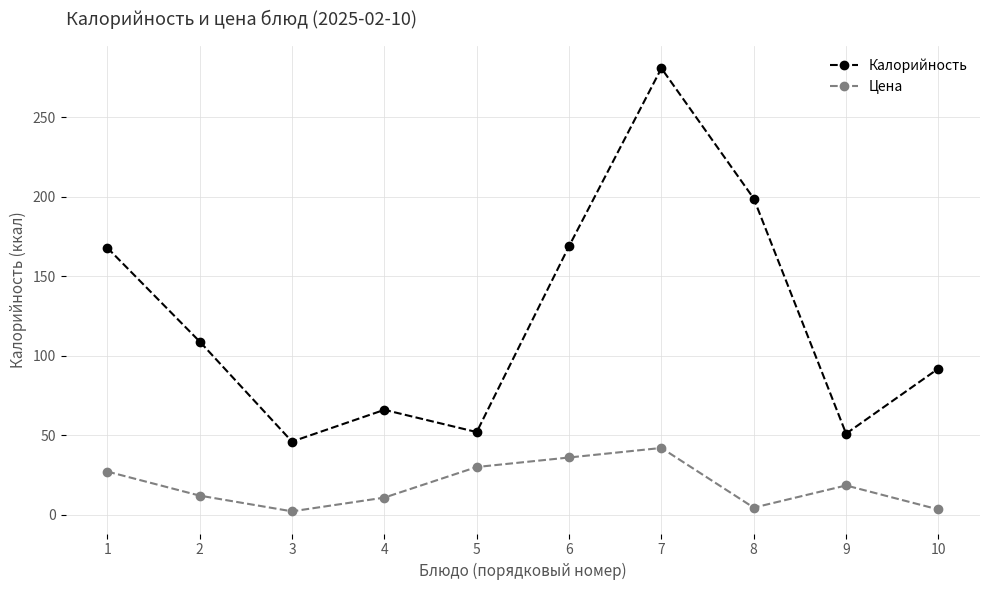

Rank the series by their average value, from lowest to highest.

Цена, Калорийность